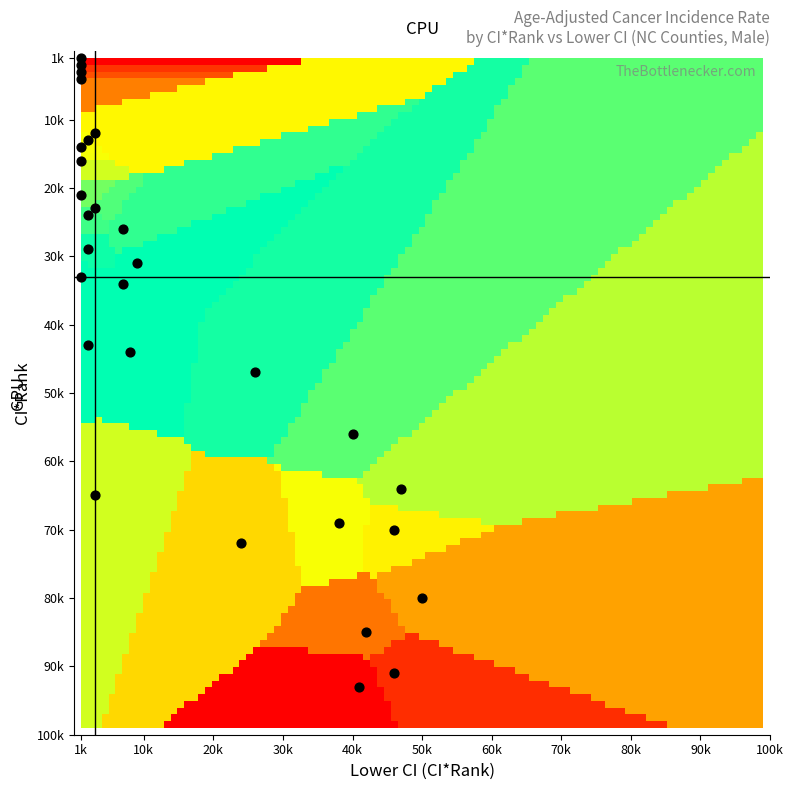

True or false: Burke County has a value of 34.0 at ci_rank.

True